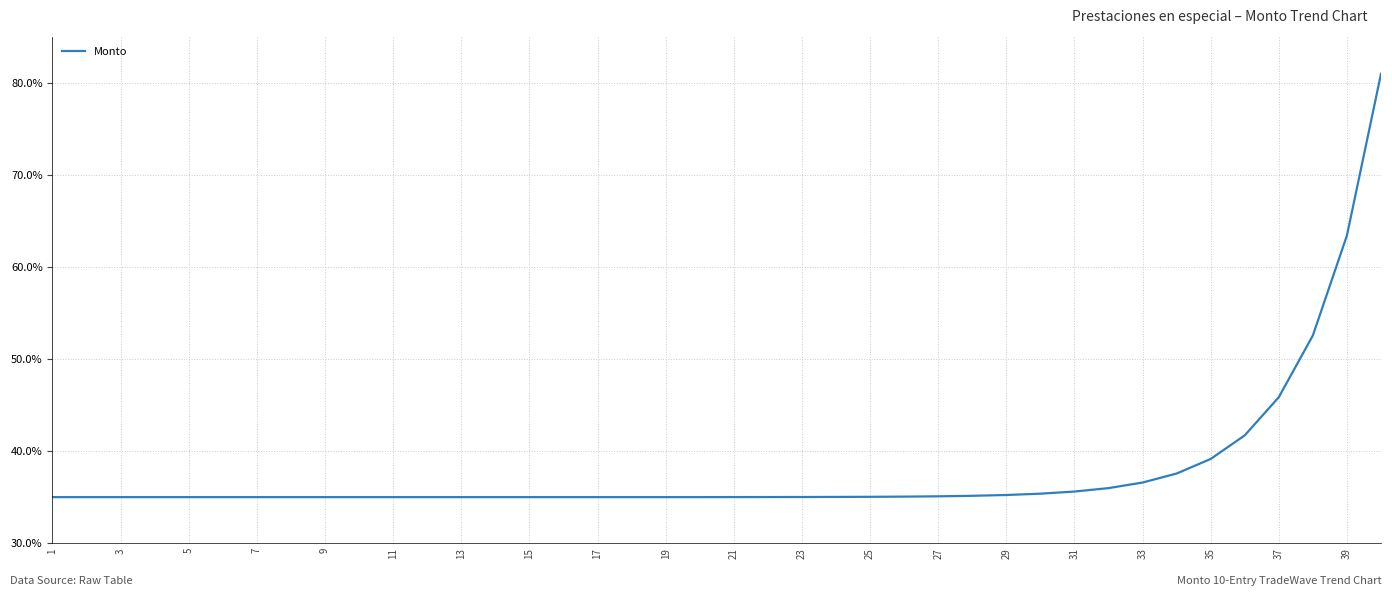

Is this an area chart (filled region under the line)?

No